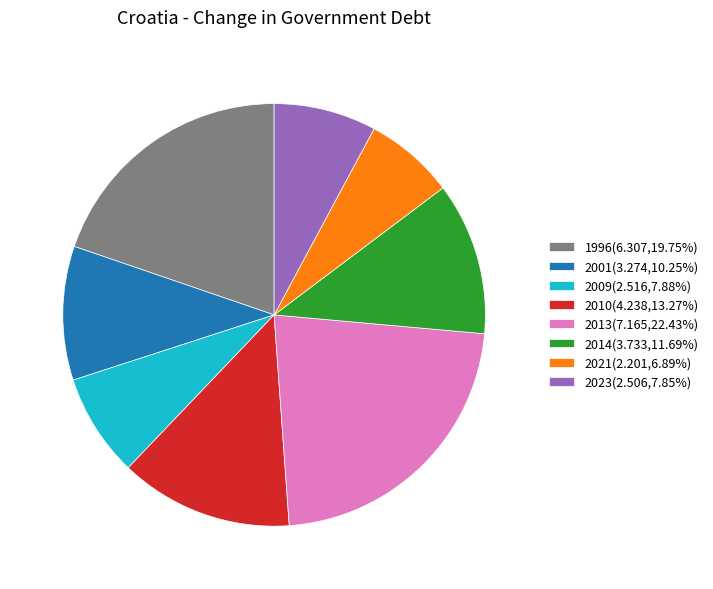

Does 2023(2.506,7.85%) account for over 50% of the chart?

No